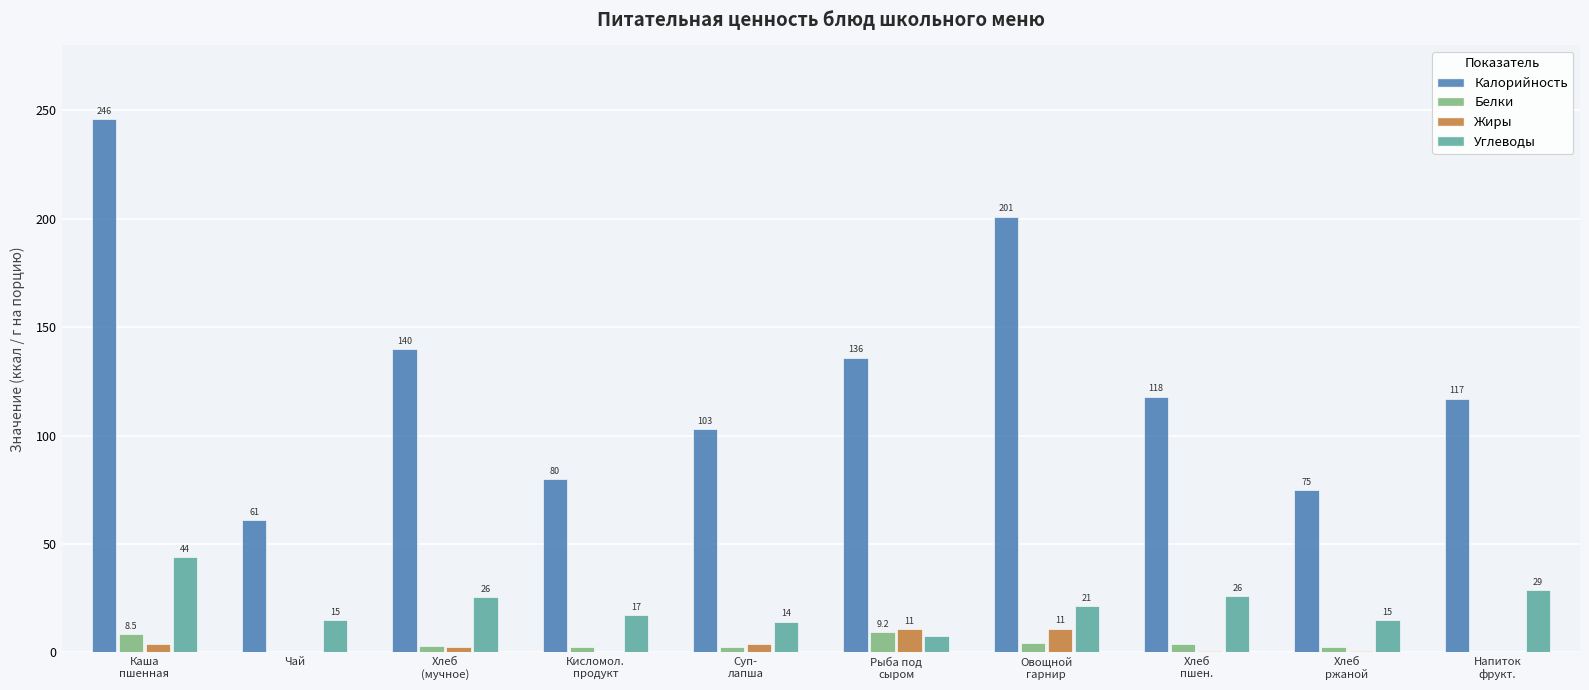

At which category is the sum across all series the highest?

Каша
пшенная